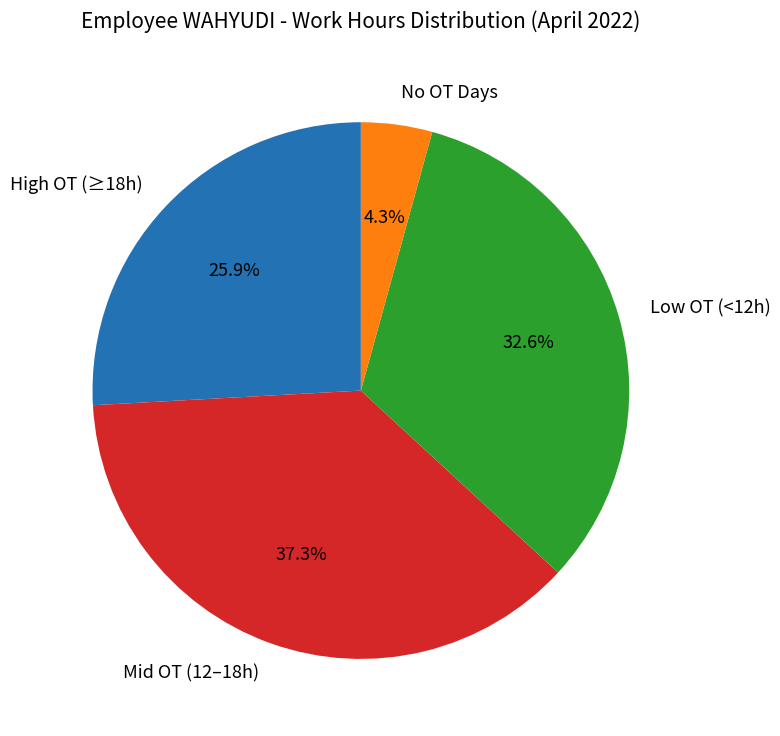

Between Mid OT (12–18h) and High OT (≥18h), which is larger?

Mid OT (12–18h)